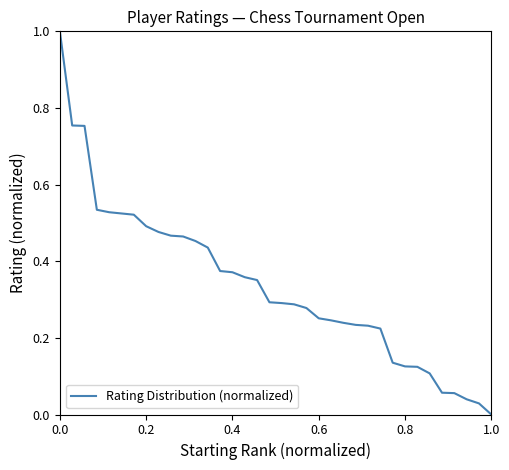

What is the difference between the maximum and minimum values?

1.0